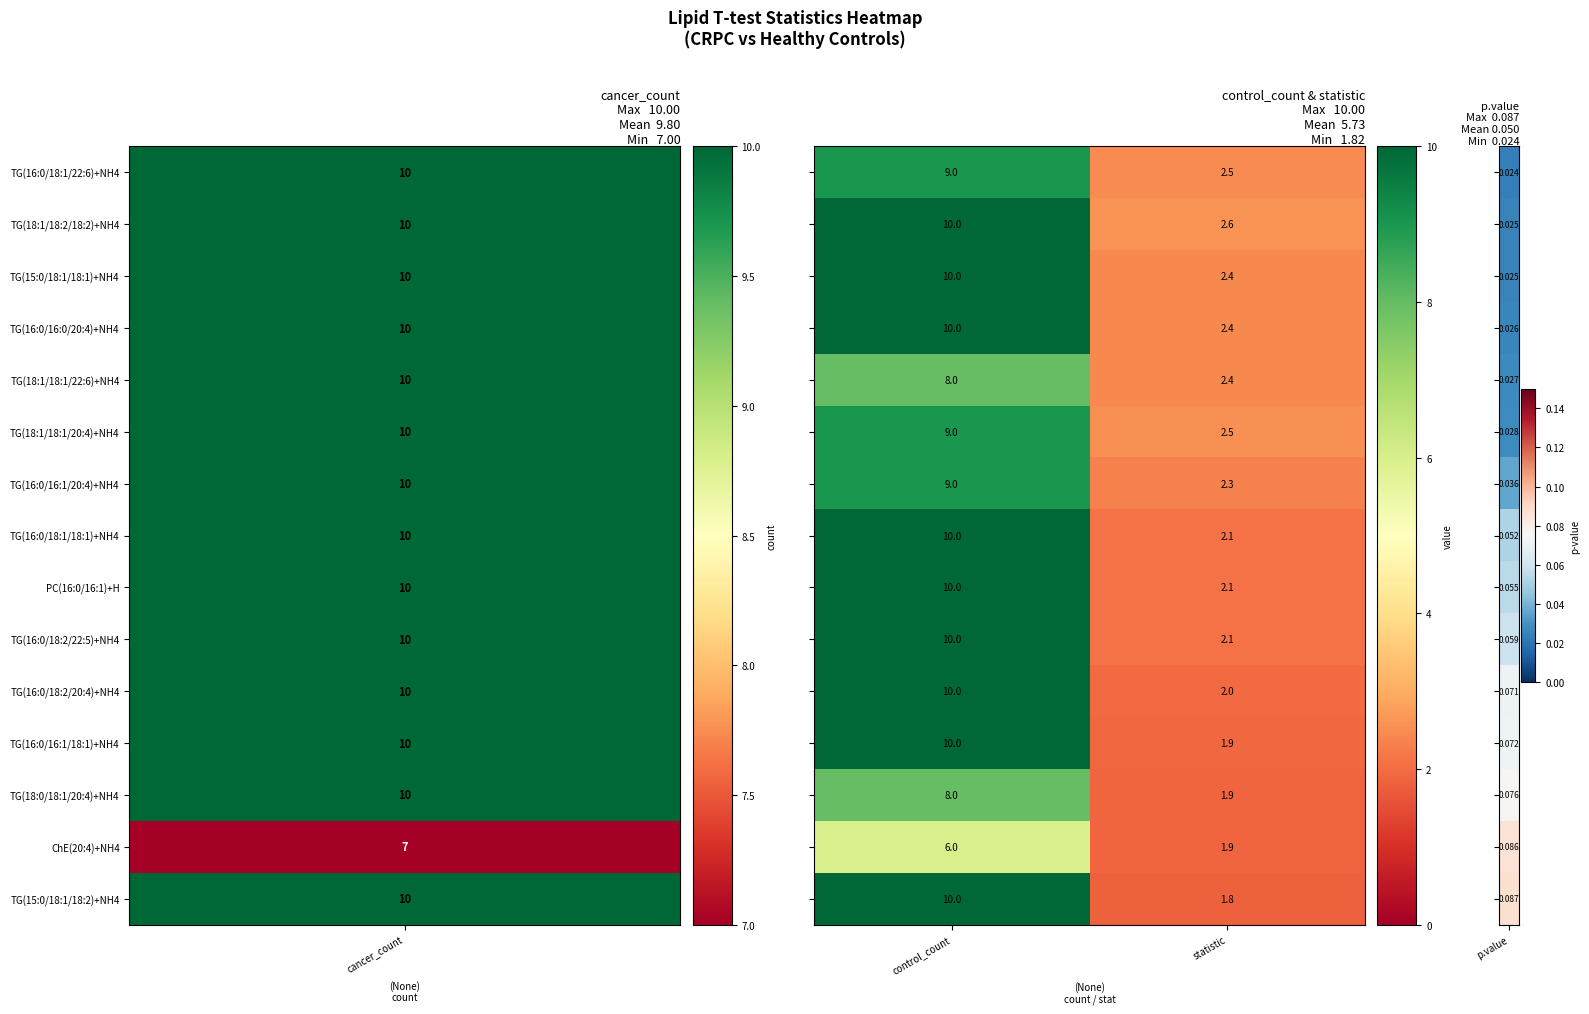

What is the difference between the highest and lowest values at control_count?

4.0